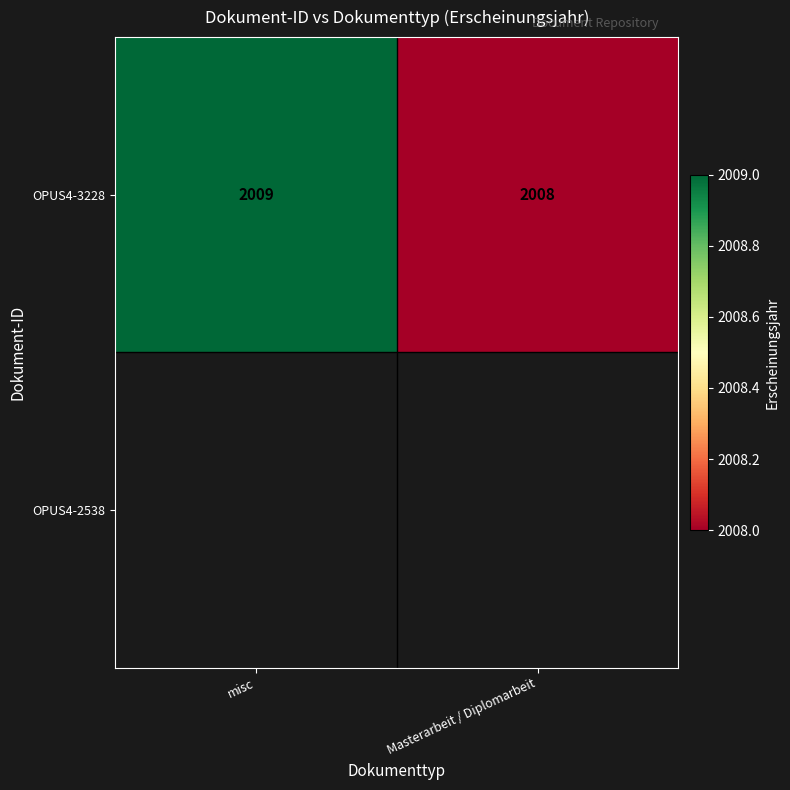

The OPUS4-3228 series shows 2009 at misc. True or false?

True